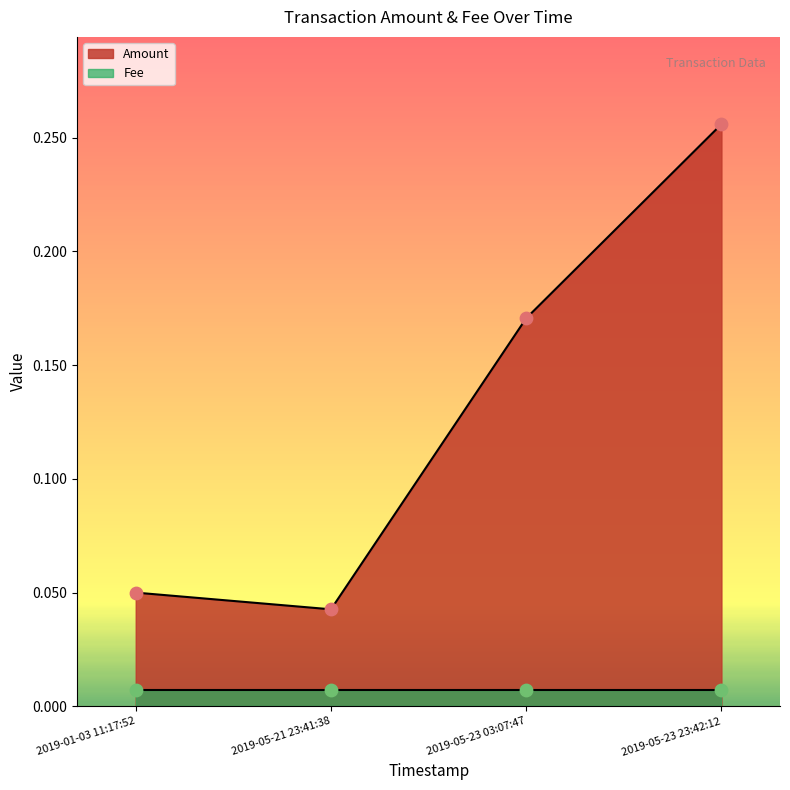

Between 2019-05-23 23:42:12 and 2019-05-23 03:07:47, which is larger?

2019-05-23 23:42:12